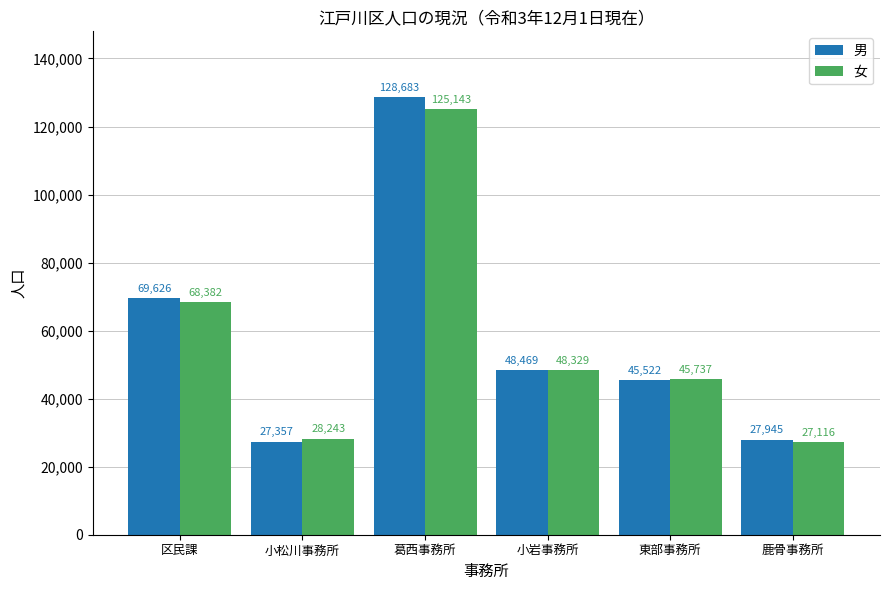

List the series in order of their overall mean, highest first.

男, 女